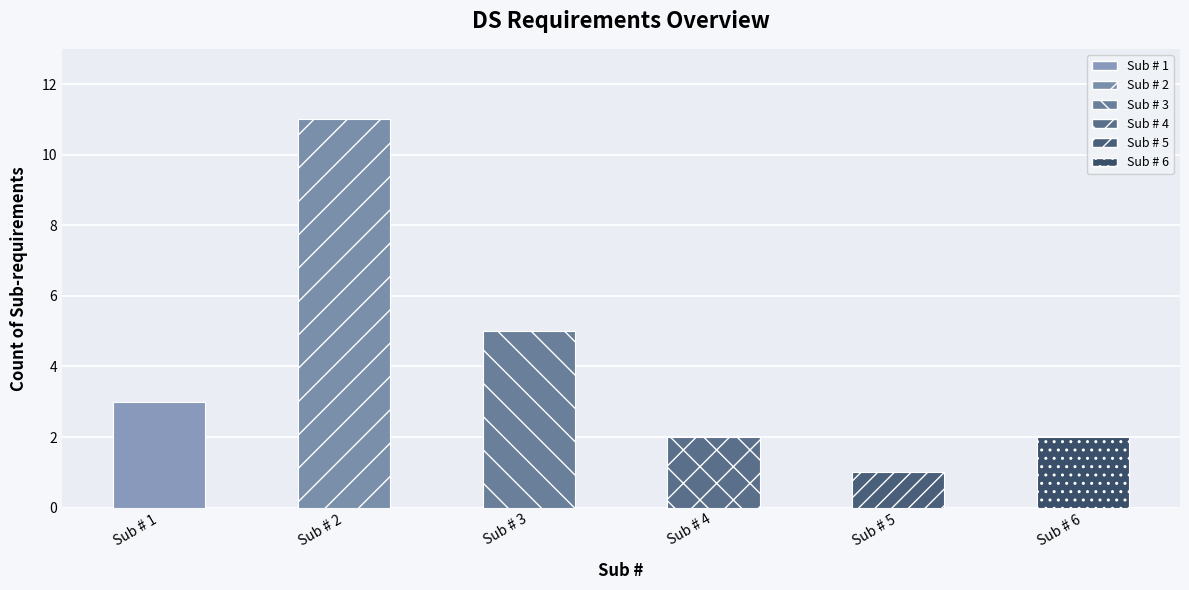

What is the sum of the values at 6 and 3?

7